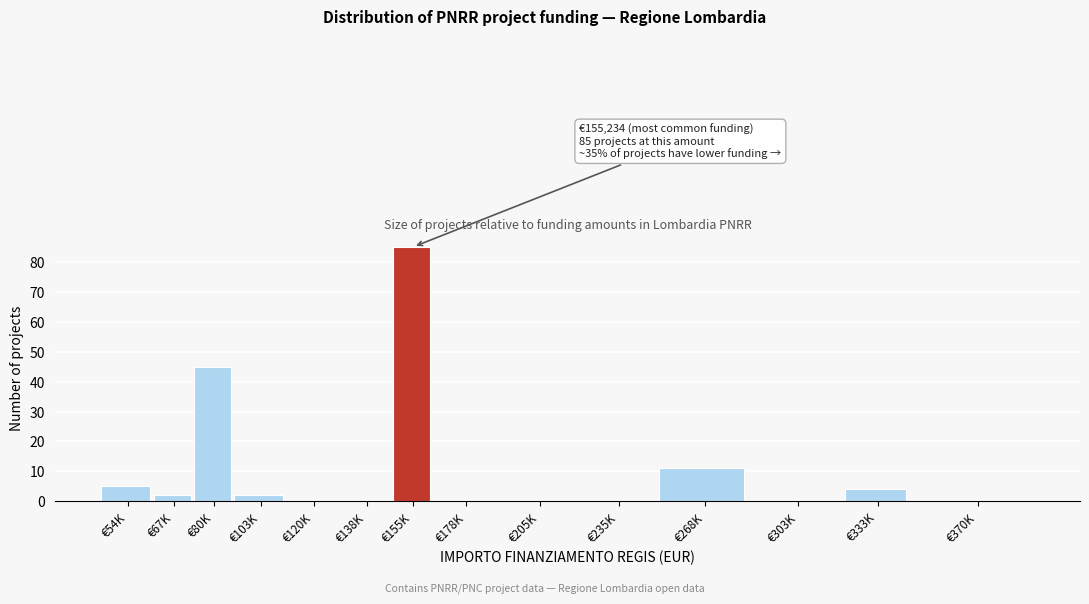

Reading left to right, transcribe all the data shown in this chart.

€54K=5	€67K=2	€80K=45	€103K=2	€120K=0	€138K=0	€155K=85	€178K=0	€205K=0	€235K=0	€268K=11	€303K=0	€333K=4	€370K=0